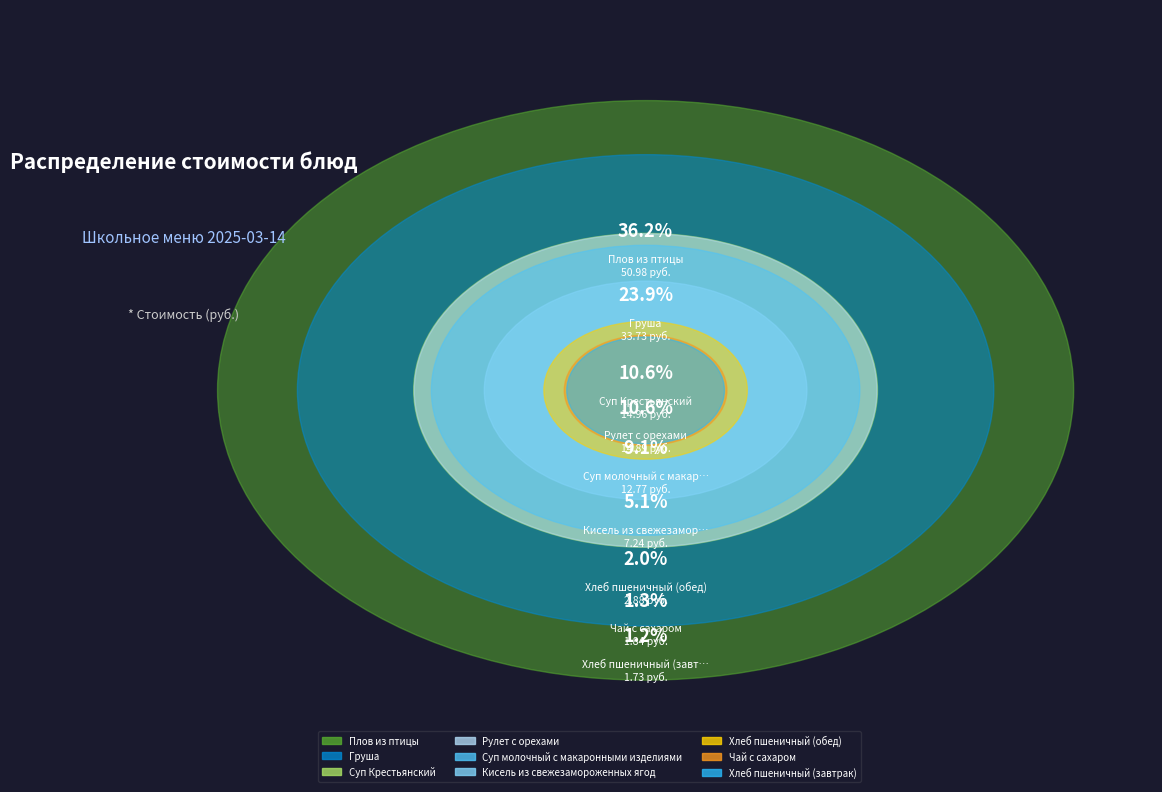

What percentage is NOT represented by Кисель из свежезамороженных ягод?

94.9%